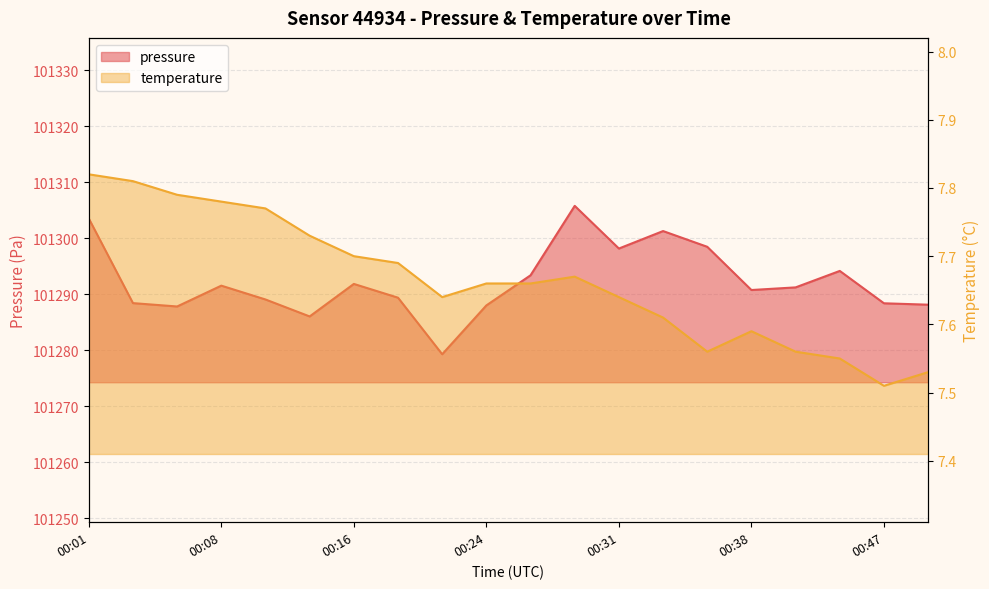

Read the temperature value at 2023-02-16T00:21:44.

7.6